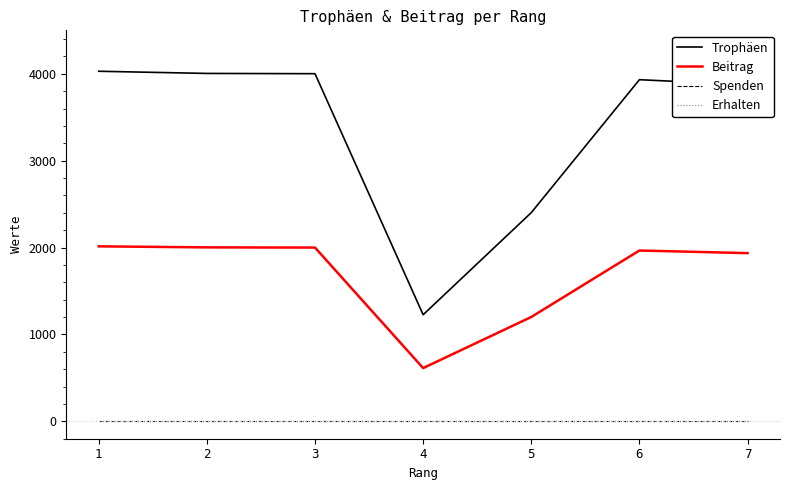

Is this an area chart (filled region under the line)?

No